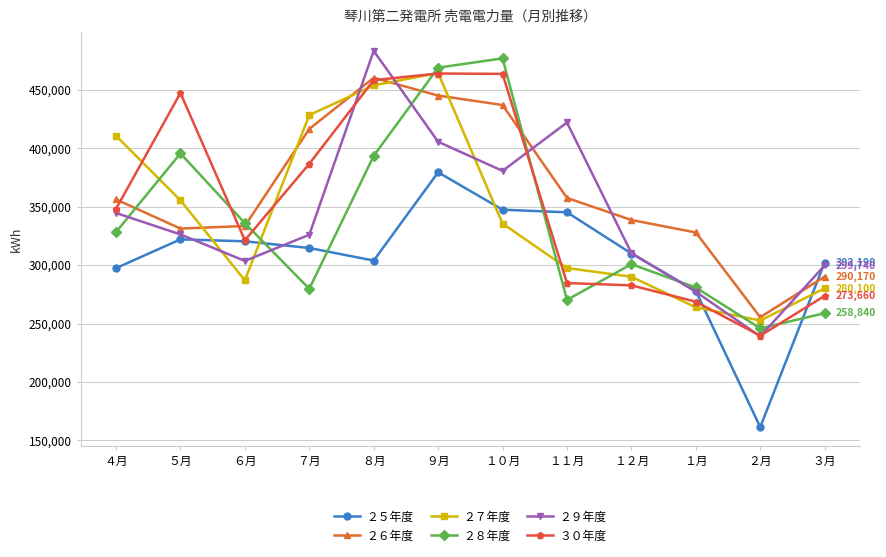

What is the spread (max minus min) of values at ４月?

113230